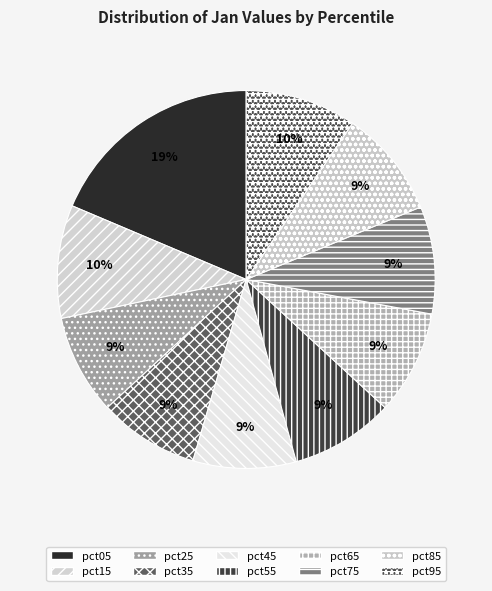

True or false: pct45 accounts for 17% of the total.

False